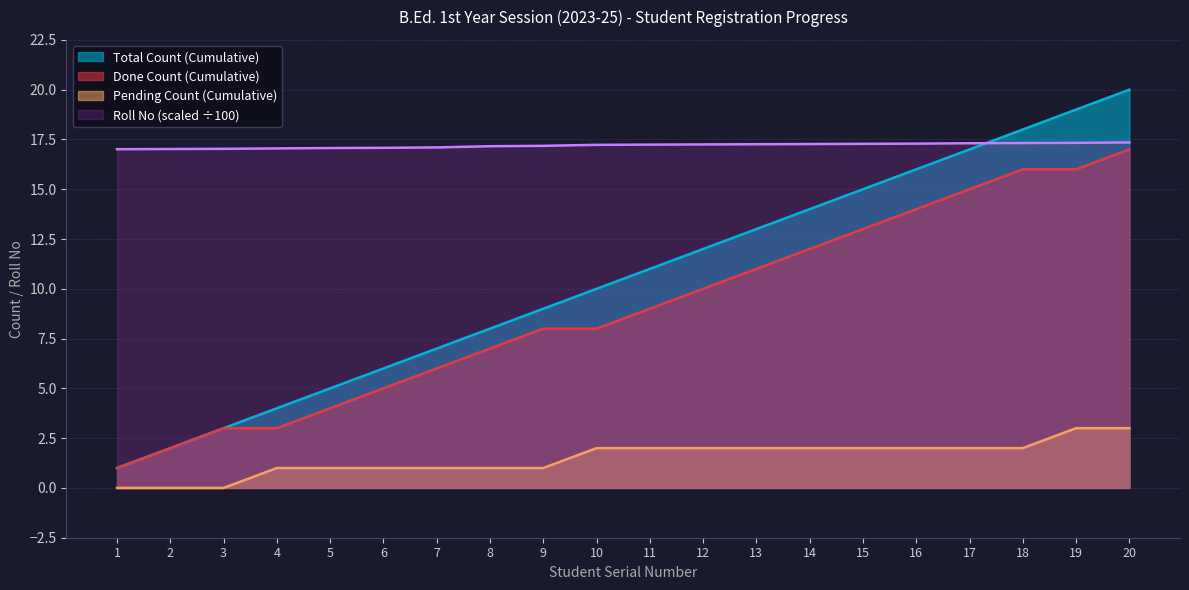

Is the value of Roll No (scaled) at 14 greater than the value of Total Count (Cumulative) at 17?

Yes